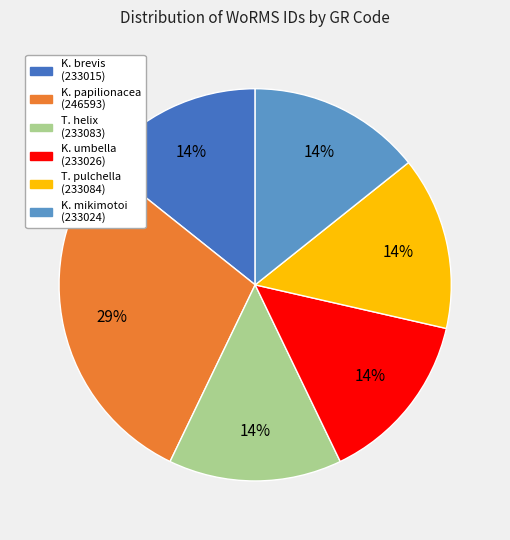

What is the largest slice in the pie chart?

K. papilionacea (246593)